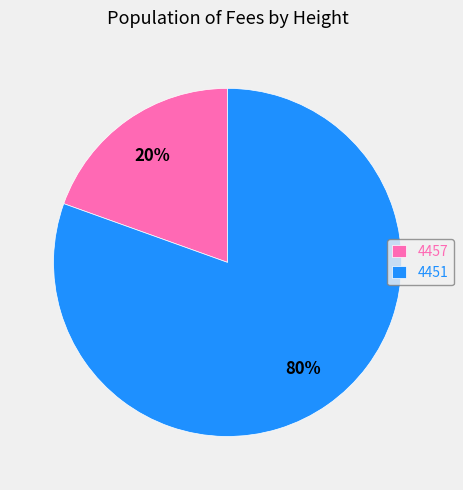

To the nearest percent, what portion does 4451 represent?

80%